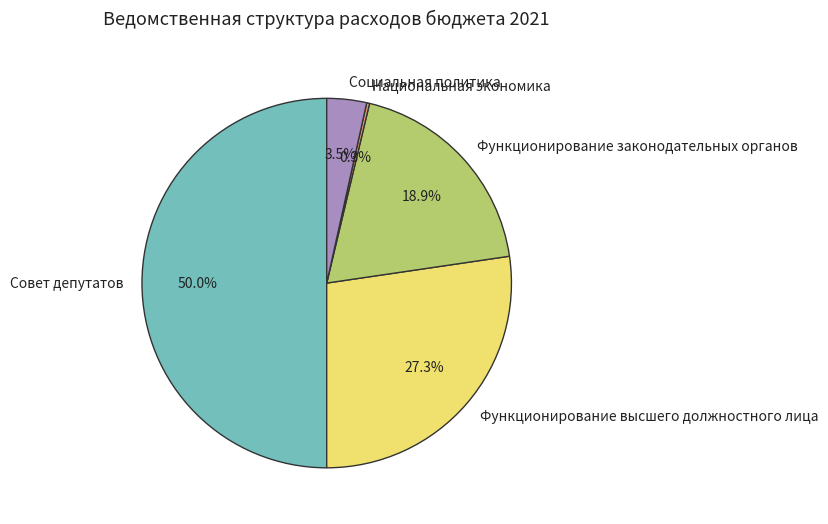

Is Социальная политика the majority of the pie?

No